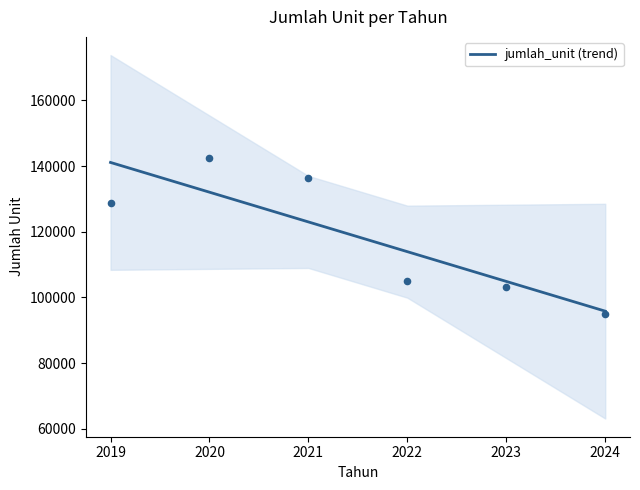

What is the change in value from 2019 to 2020?

-9059.7